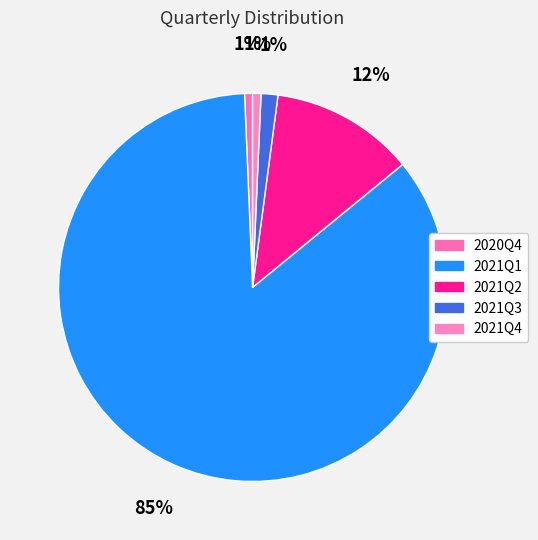

True or false: 2020Q4 accounts for 1% of the total.

True